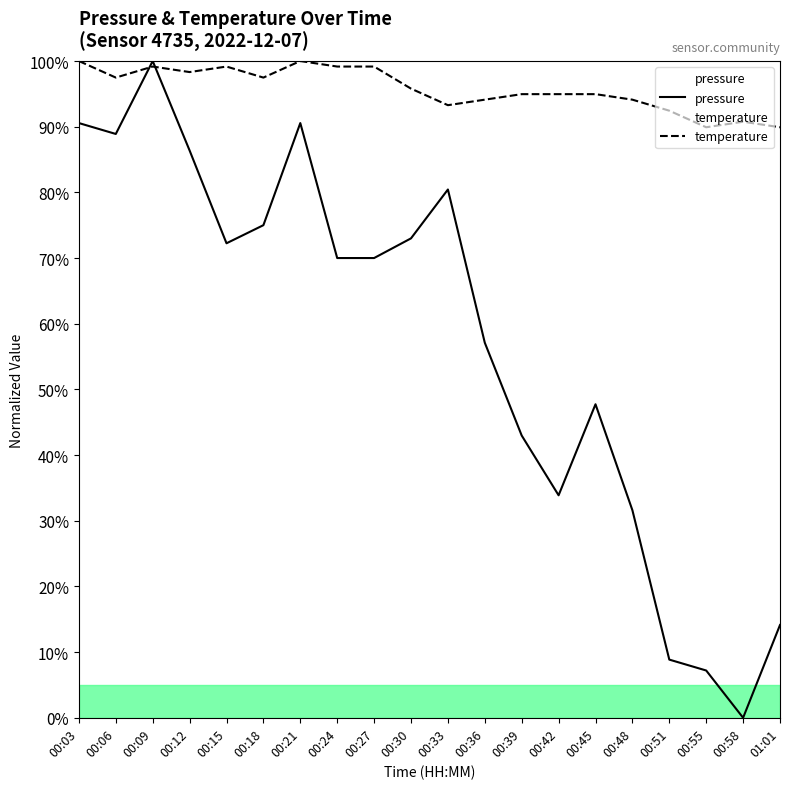

What is the total value across all series at 00:06?

186.4